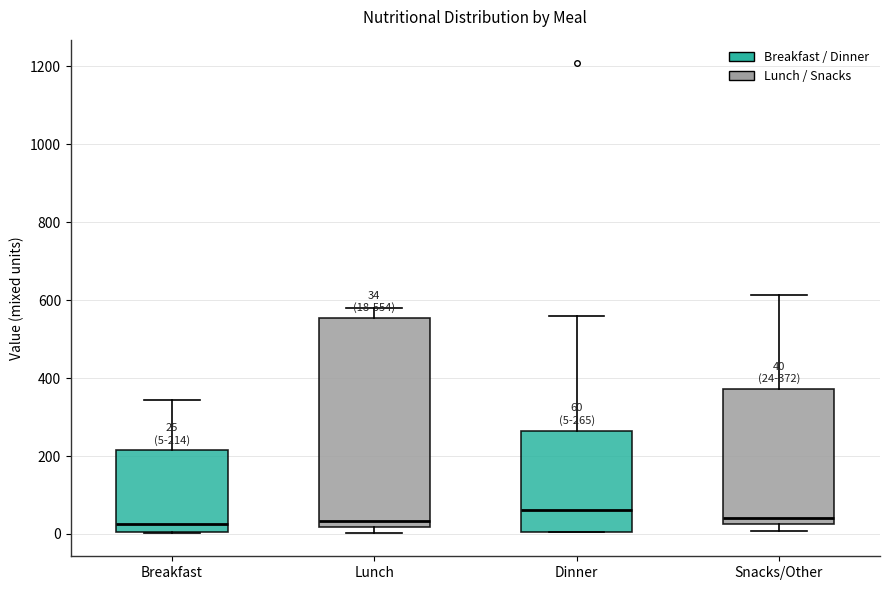

Which box is the tallest, from its lower edge to its upper edge?

Lunch